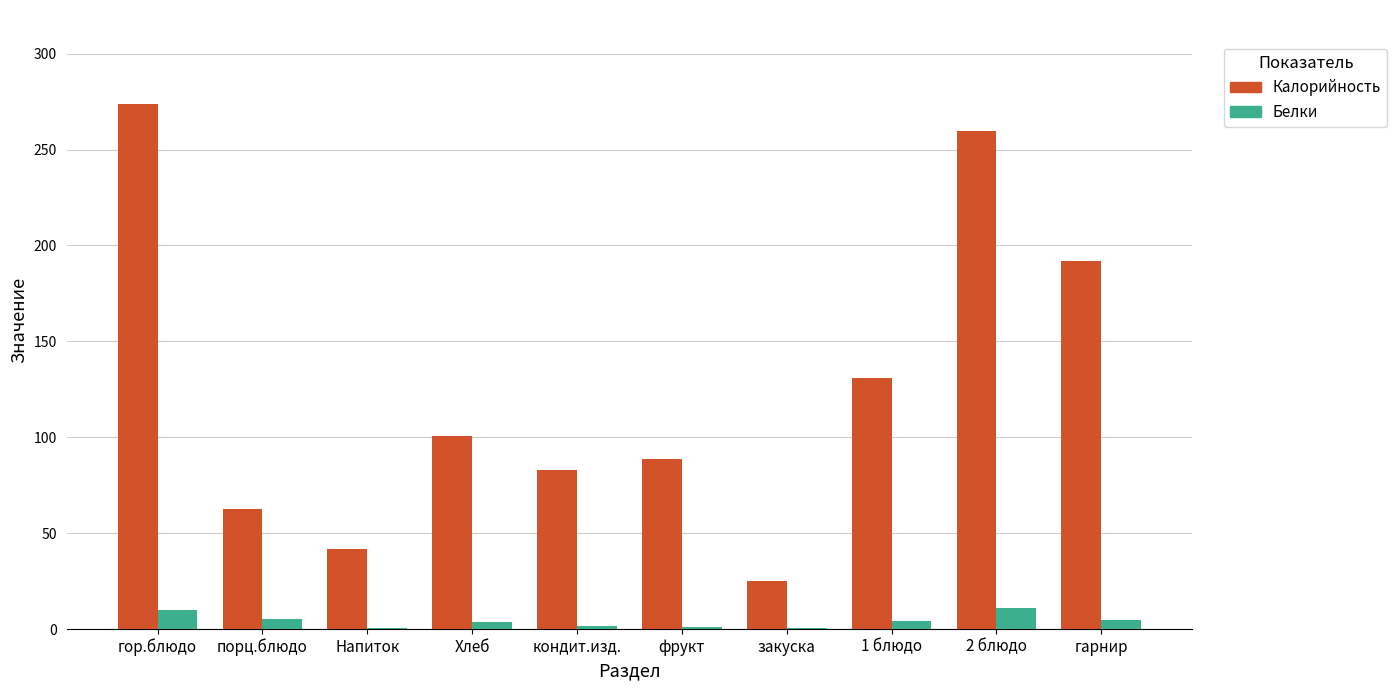

Which series has the largest total across all categories?

Калорийность